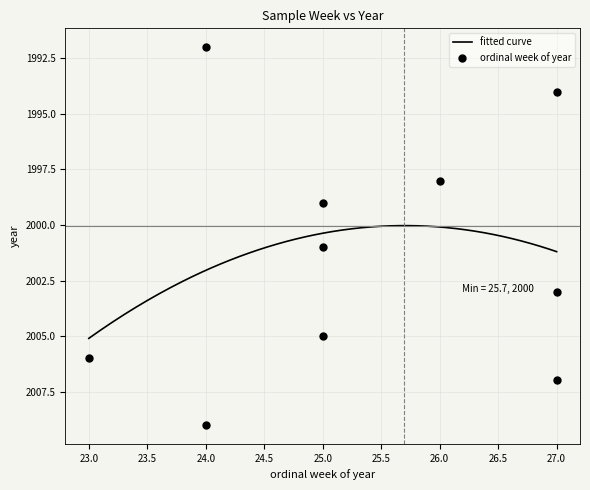

Is the value of ordinal week of year at 2007-W27 greater than the value of year at 2009-W24?

No